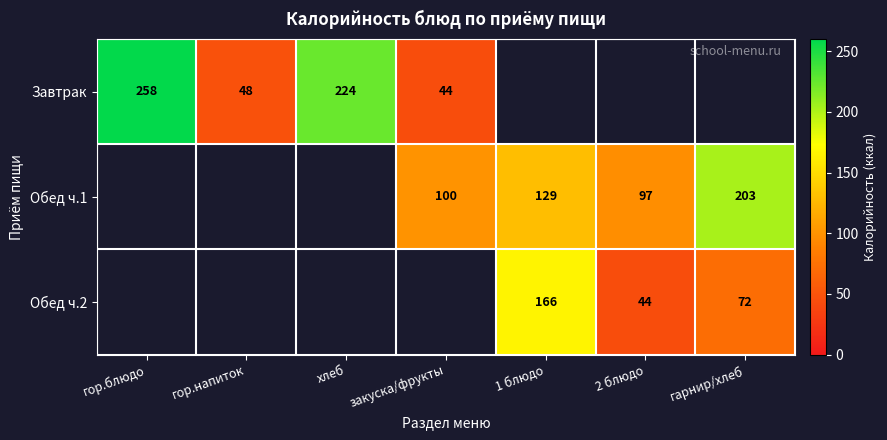

The value of Обед ч.2 at гарнир/хлеб is 27. True or false?

False